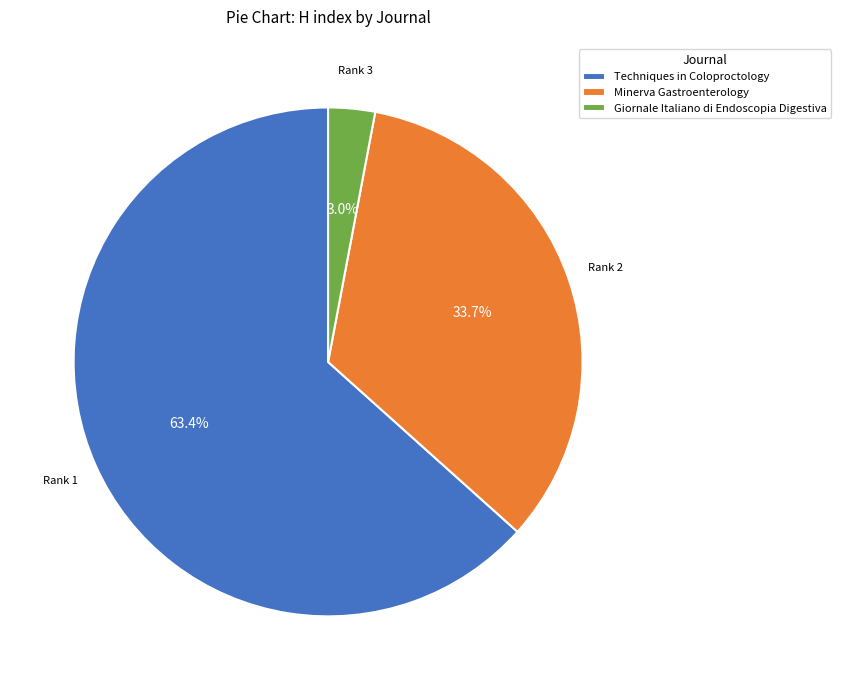

The Giornale Italiano di Endoscopia Digestiva slice represents 14% of the pie. True or false?

False